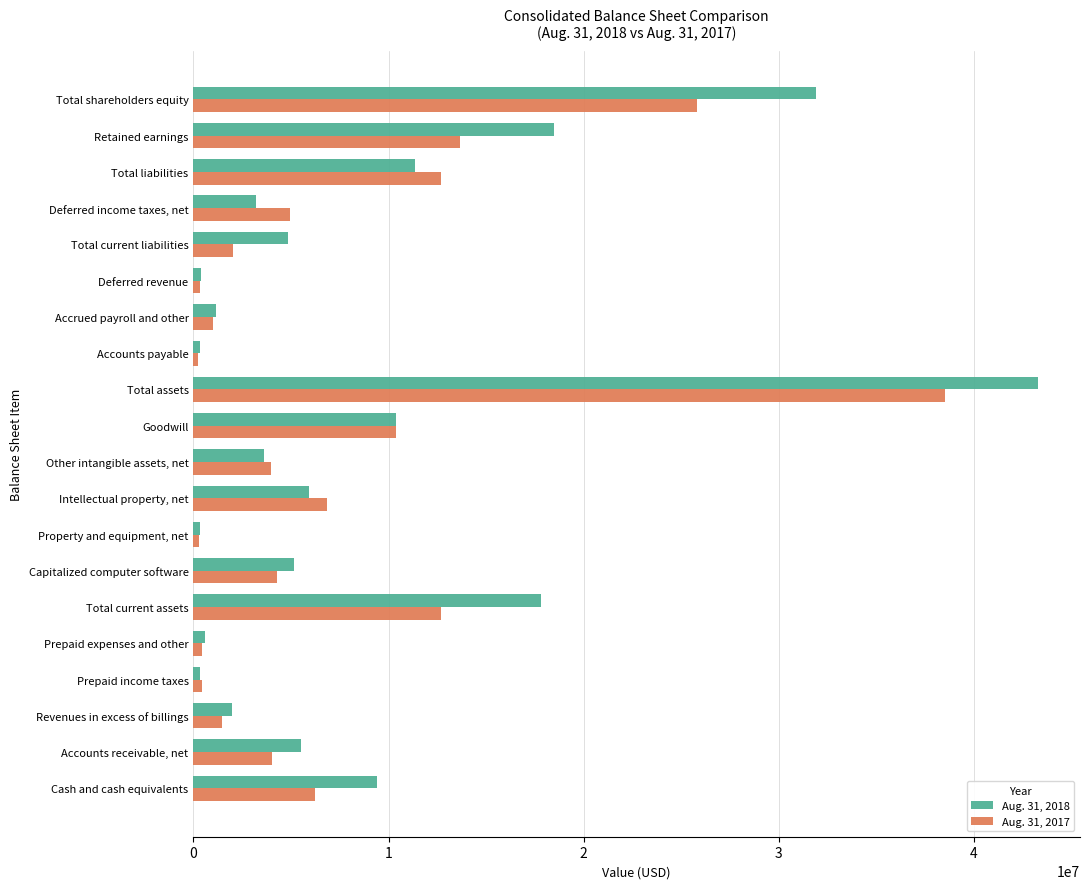

At which category is the sum across all series the highest?

Total assets